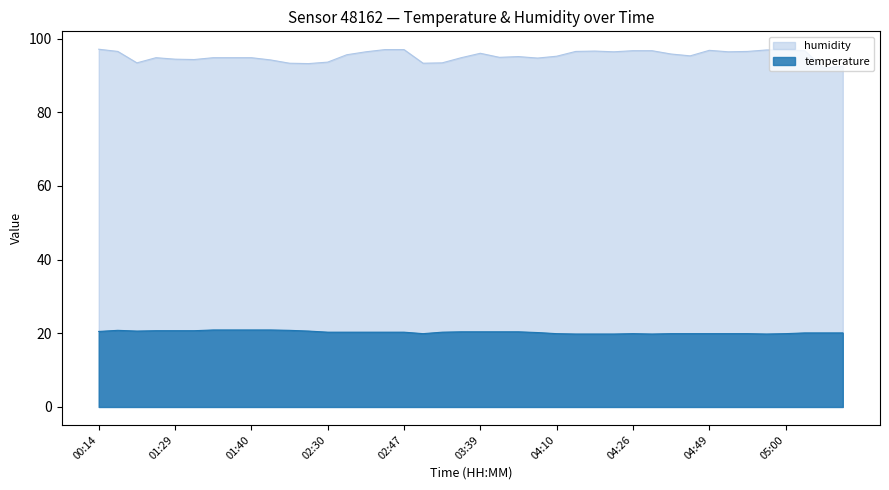

What is the maximum value shown in the chart?

97.1